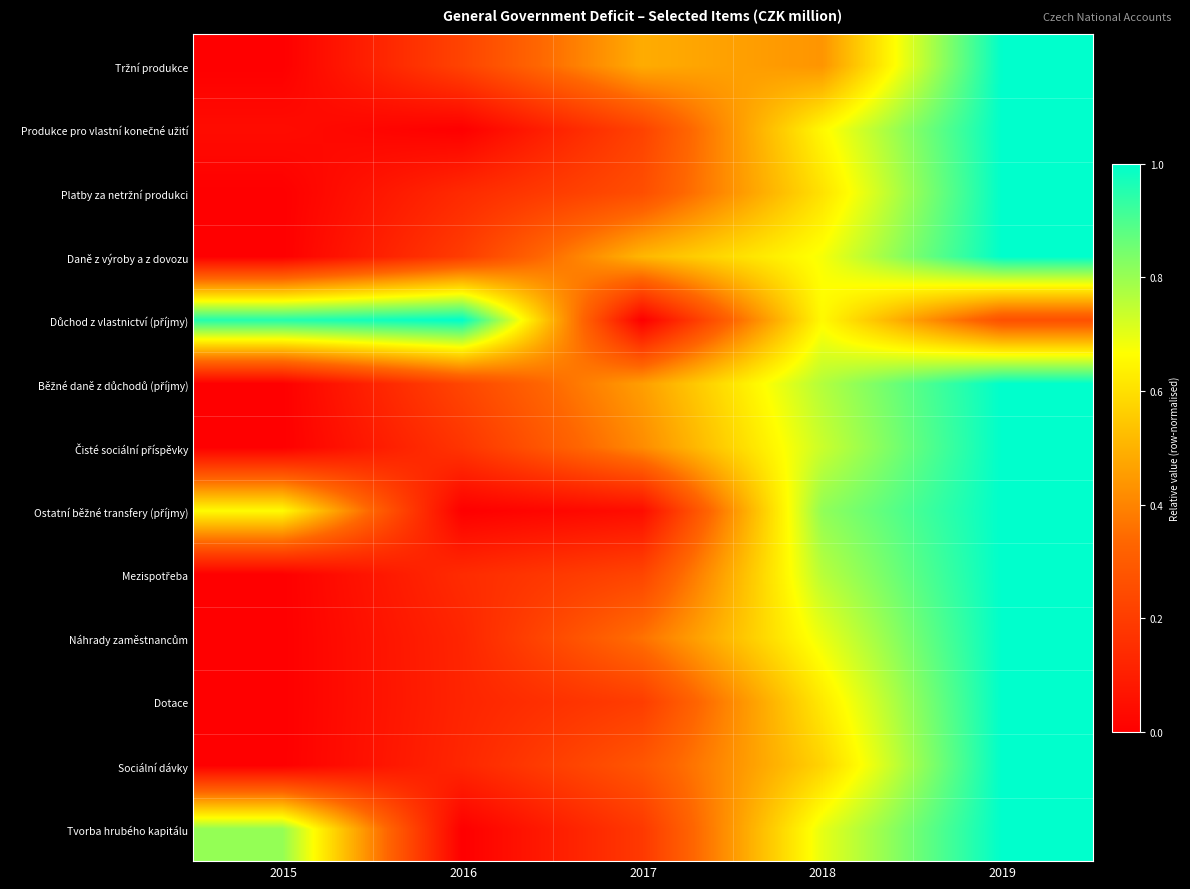

At how many categories does at least one series exceed 0?

5